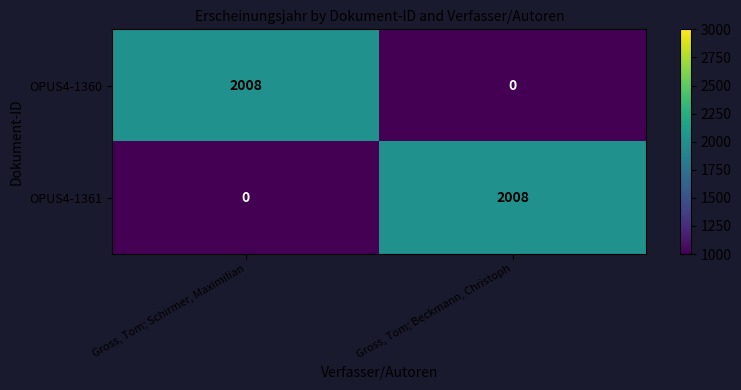

What is the total value across all series at Gross, Tom; Schirmer, Maximilian?

2008